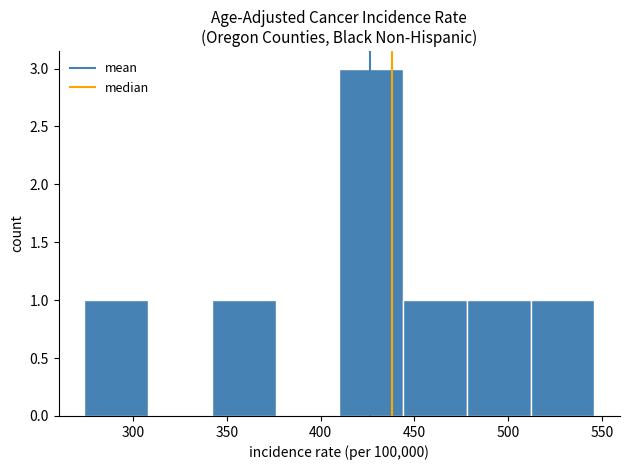

Which range on the x-axis has the tallest bar?

410 to 444